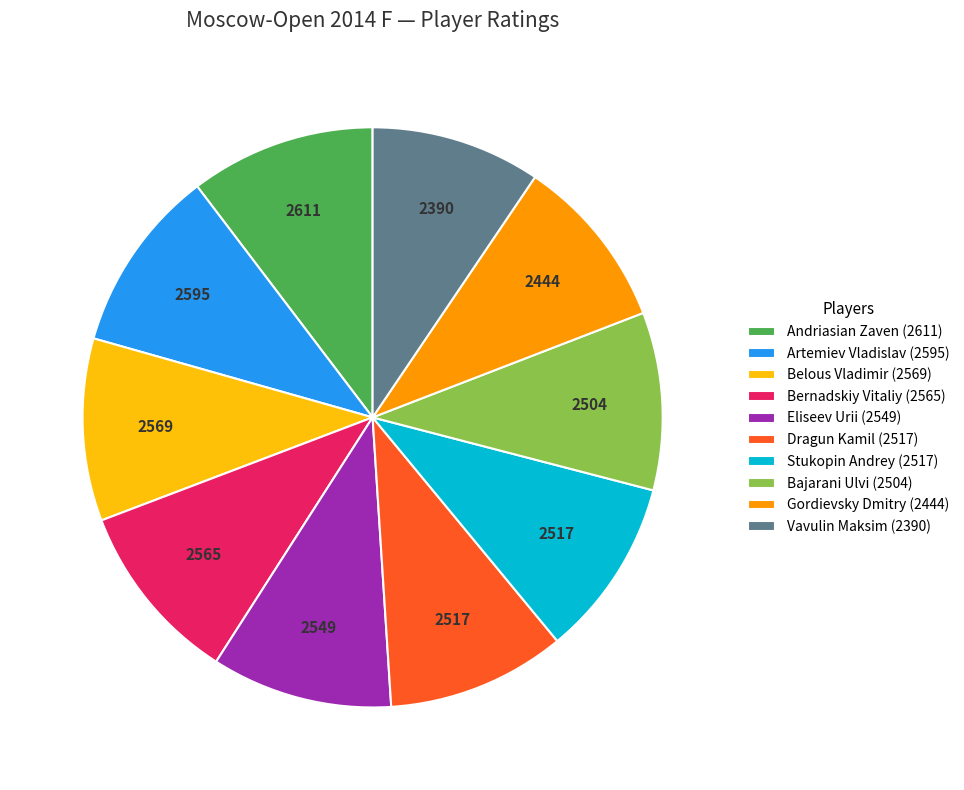

True or false: Stukopin Andrey (2517) accounts for 10% of the total.

True